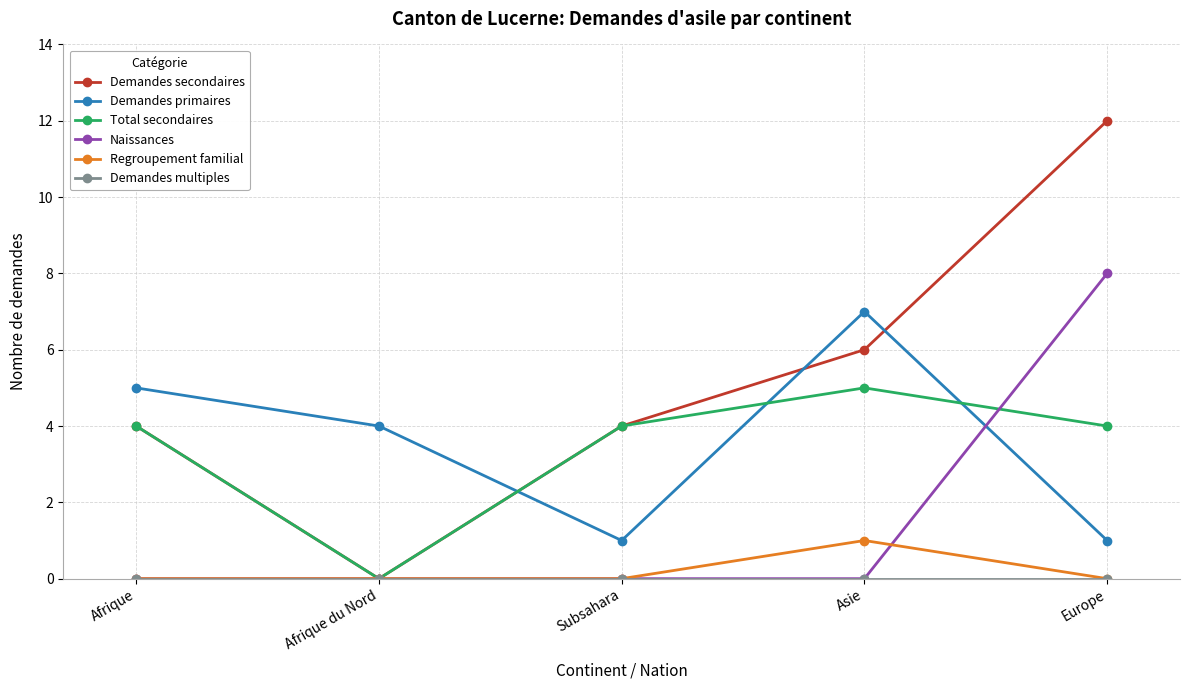

Which category has the highest value in the Naissances series?

Europe